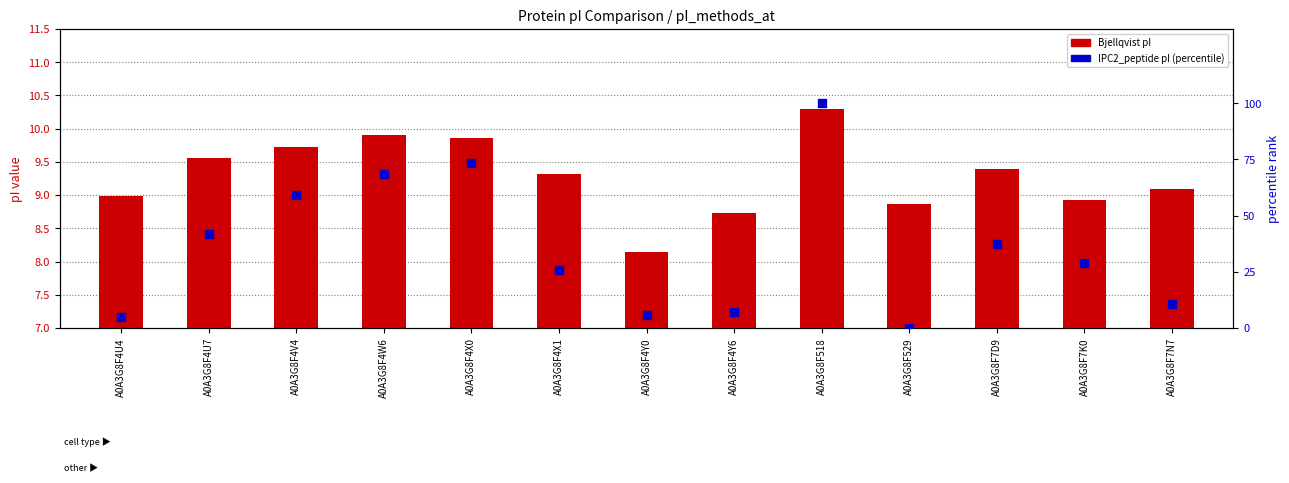

Is the value of Bjellqvist pI at A0A3G8F518 greater than the value of IPC2_peptide pI (percentile) at A0A3G8F4U4?

Yes